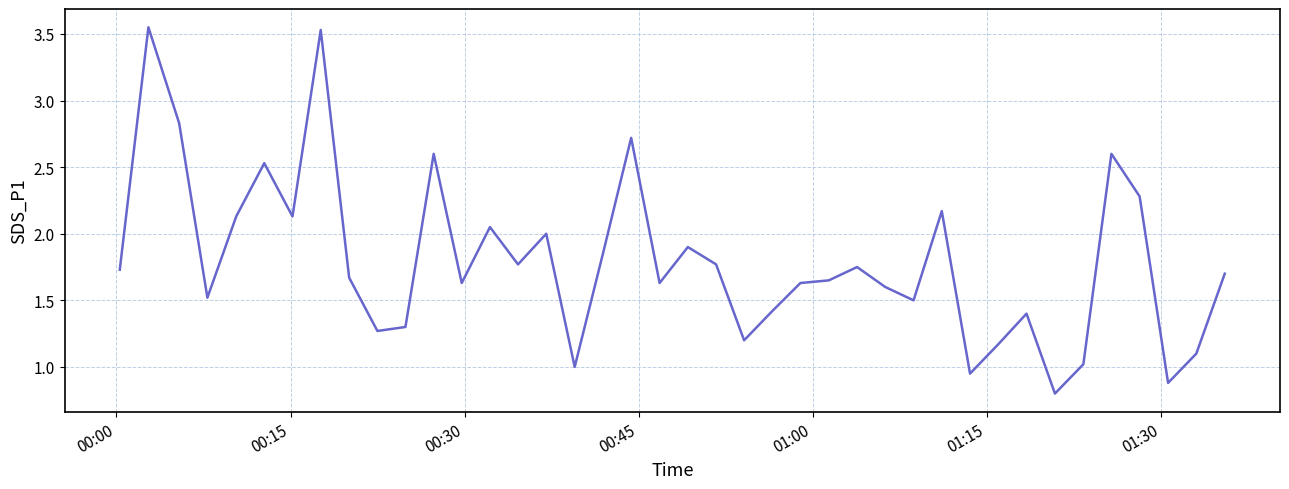

What is the smallest value displayed?

0.8